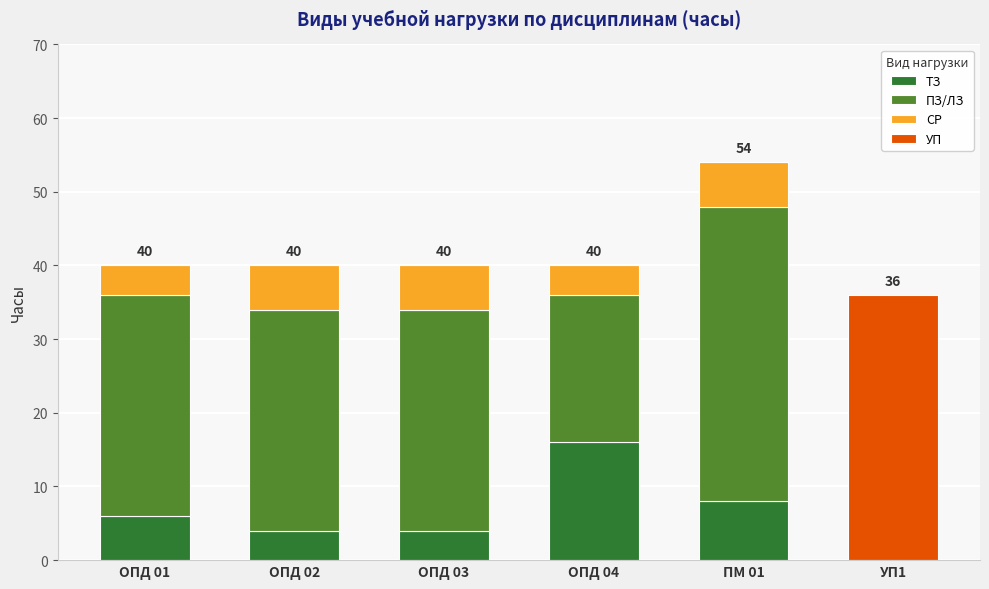

Count the ТЗ values in the range 4 to 8.

4